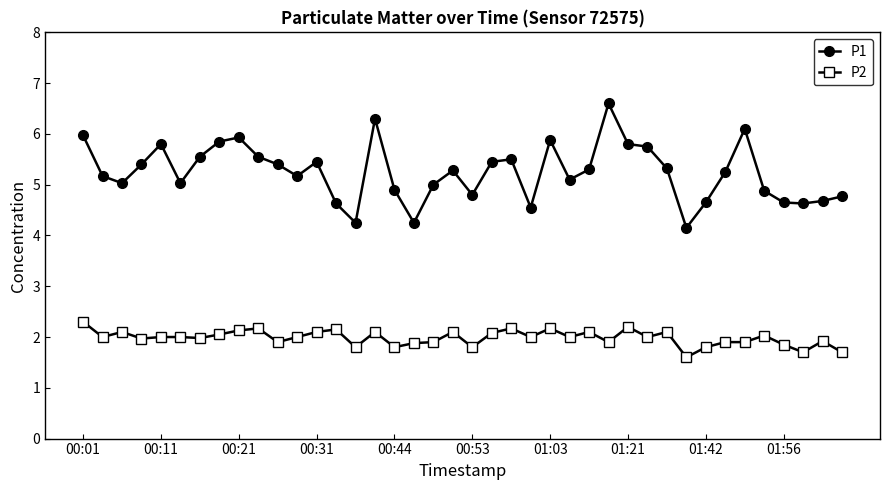

Rank the series by their average value, from lowest to highest.

P2, P1